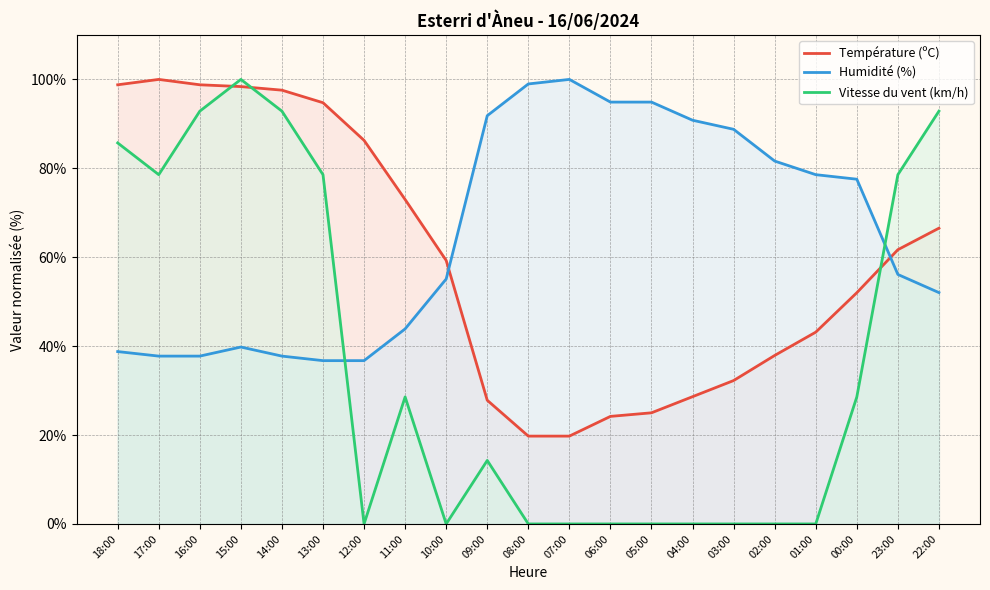

Is it true that Température (ºC) equals 52.0 at 00:00?

True